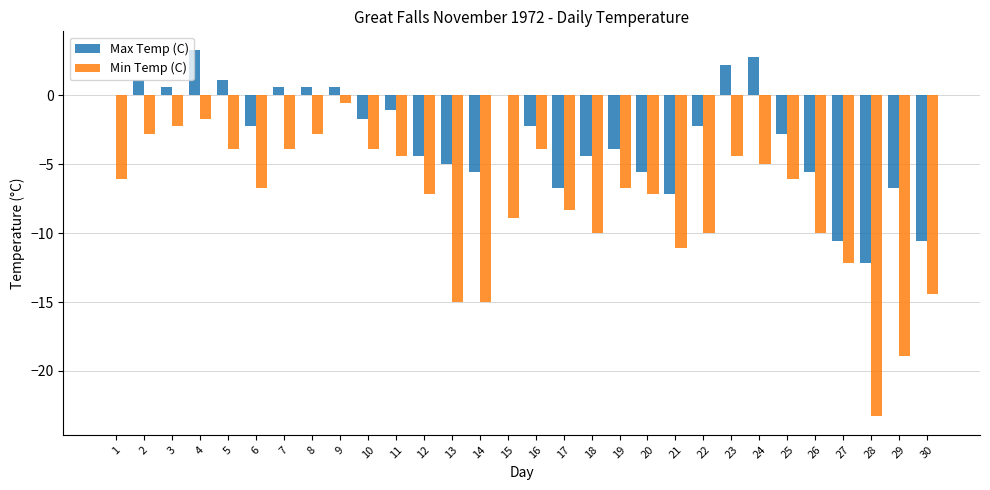

Is it true that Max Temp (C) equals -10.6 at 27?

True